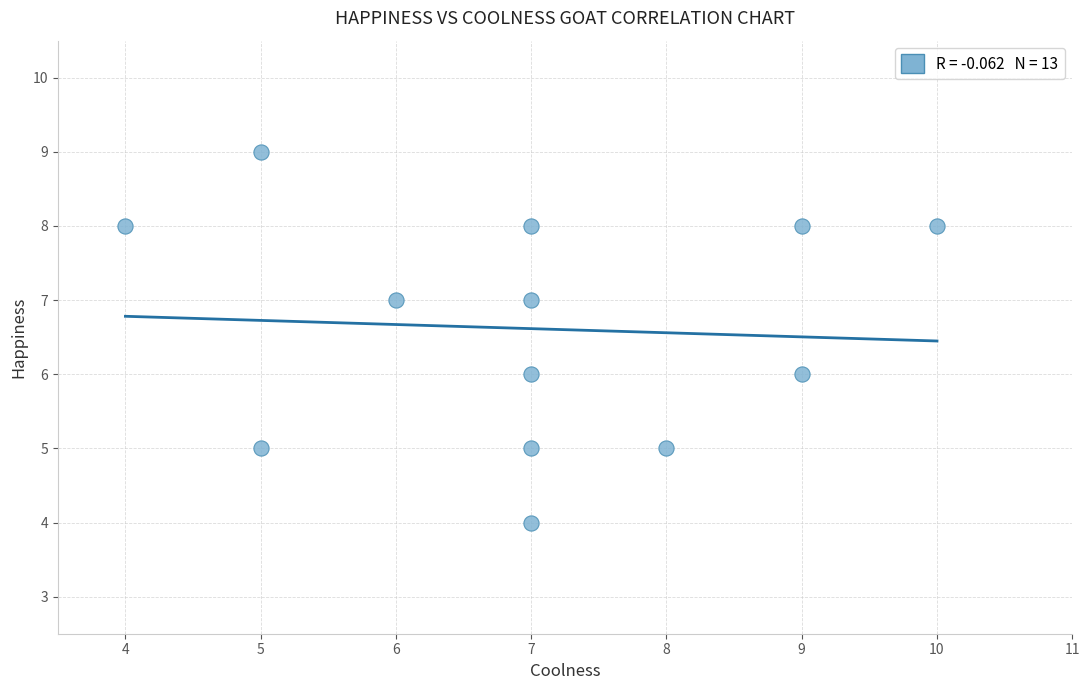

What is the range of X values (max minus min)?

6